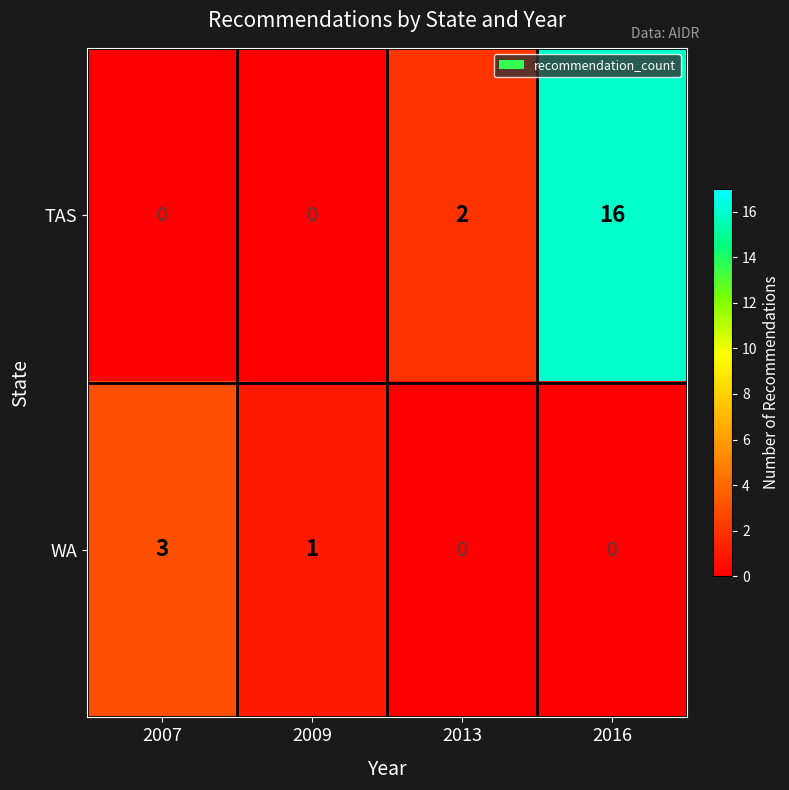

Reading left to right, extract all data points from this chart.

TAS: 2007=0	2009=0	2013=2	2016=16
WA: 2007=3	2009=1	2013=0	2016=0